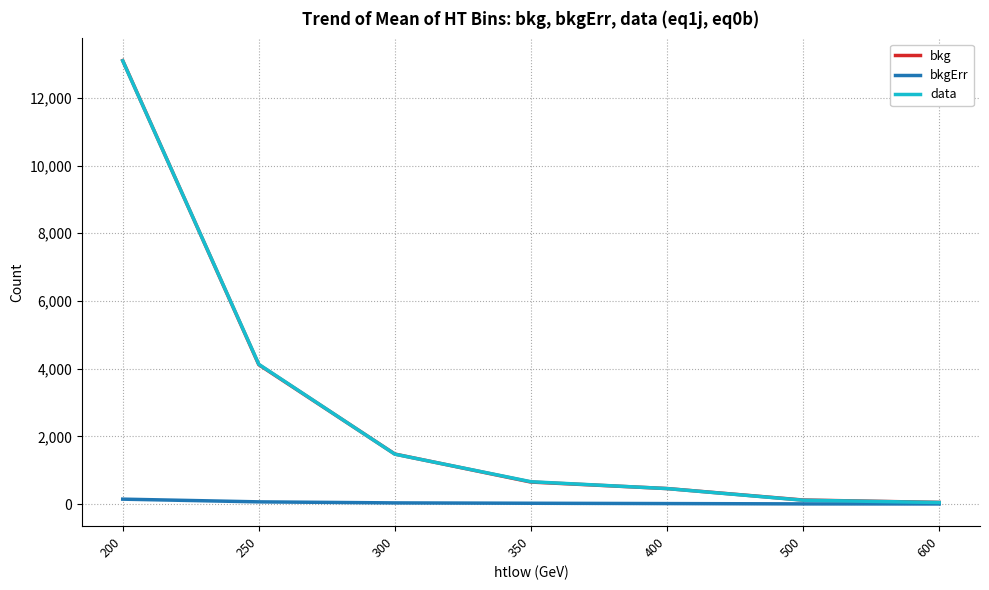

At how many categories does at least one series exceed 9044?

1